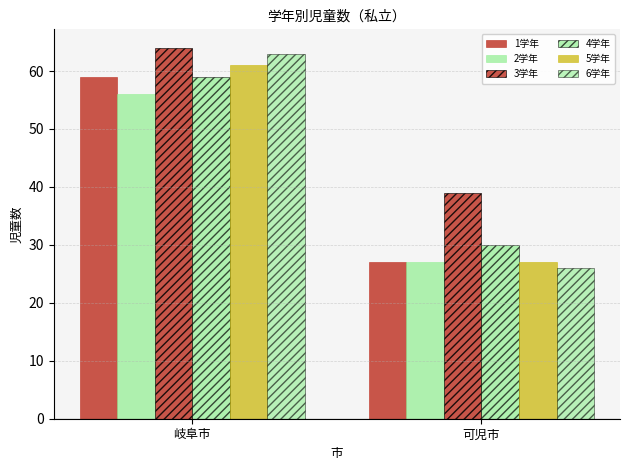

How many bars are there in each group?

6